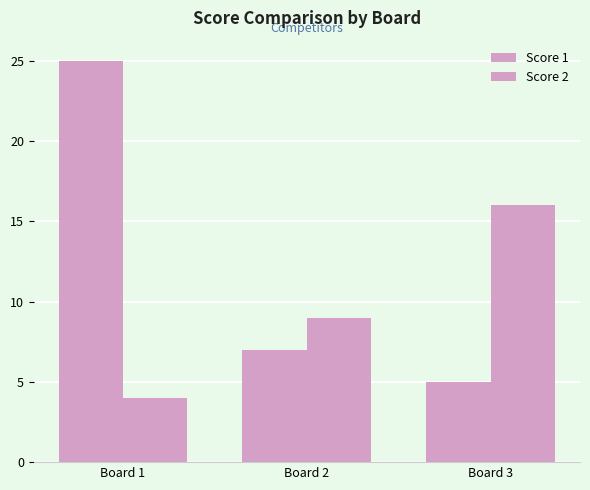

At which label does Score 2 first exceed 9?

Board 3